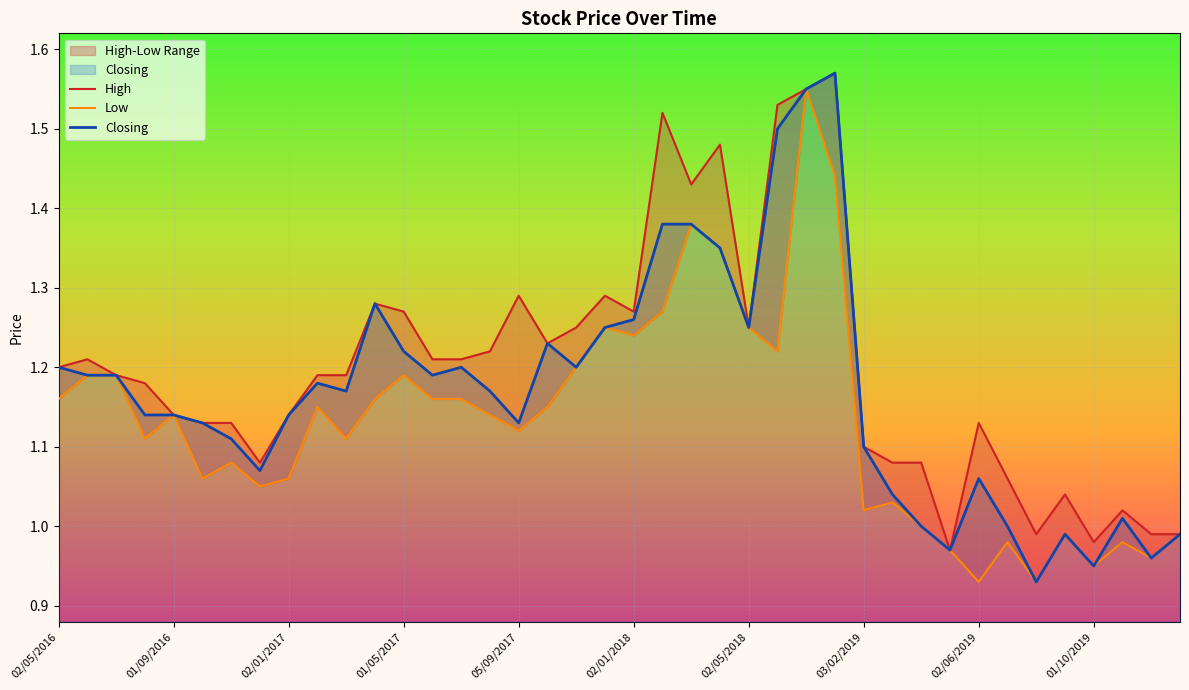

Rank the series at 01/10/2019 from highest to lowest value.

High, Low, Closing